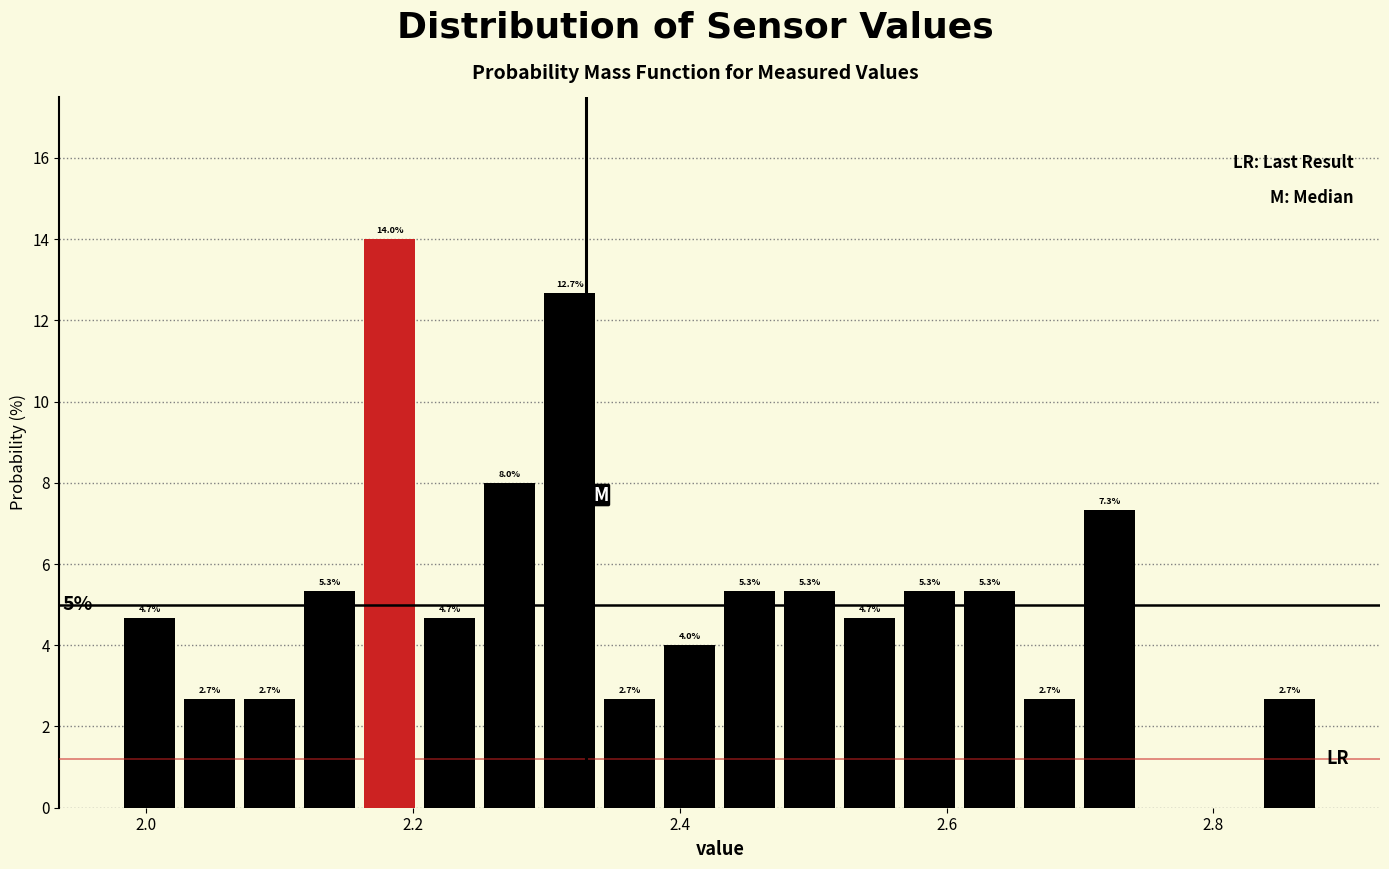

Read against the x-axis, roughly where is the centre of the tallest bar?

2.18